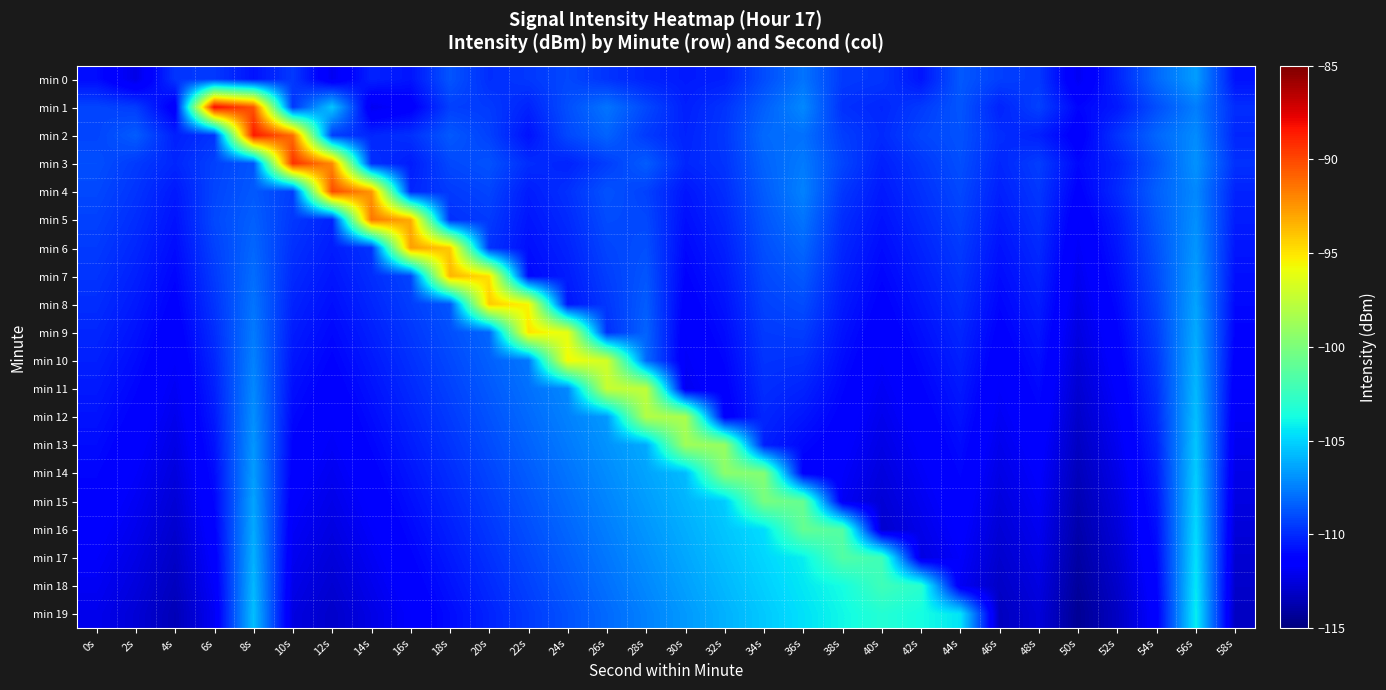

Rank the series by their maximum value, from lowest to highest.

min 0, min 19, min 18, min 17, min 16, min 15, min 14, min 13, min 12, min 11, min 10, min 9, min 8, min 7, min 6, min 5, min 4, min 3, min 2, min 1